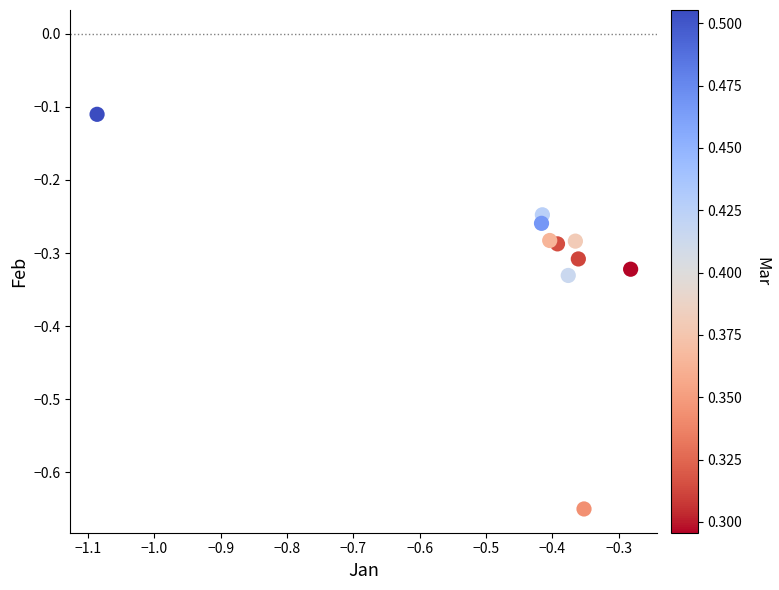

What is the range of X values (max minus min)?

0.8